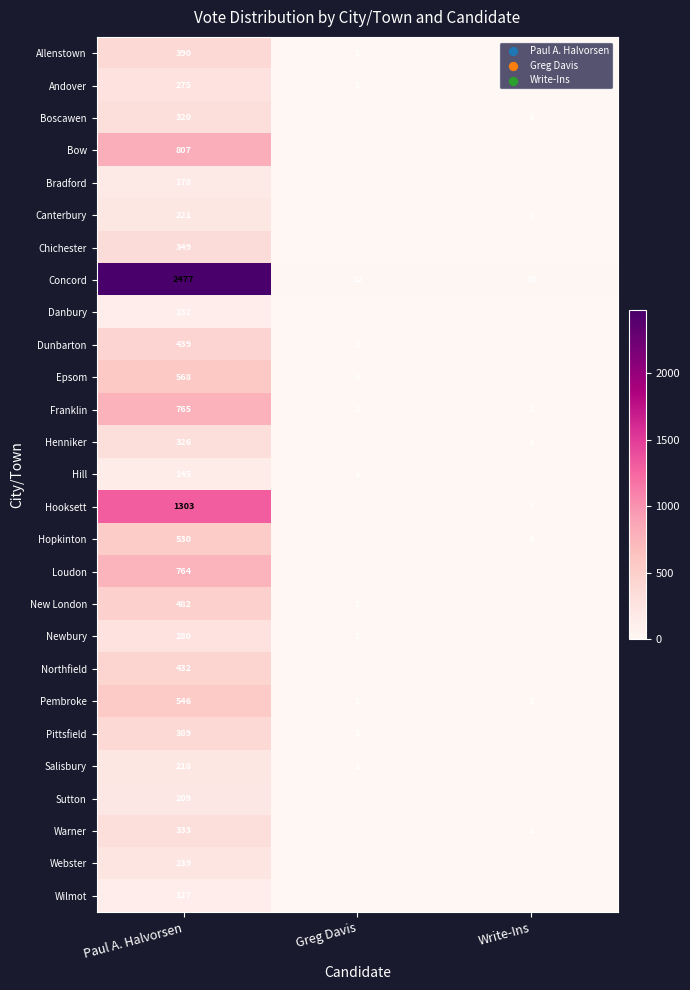

Is it true that Pembroke equals 2 at Write-Ins?

True